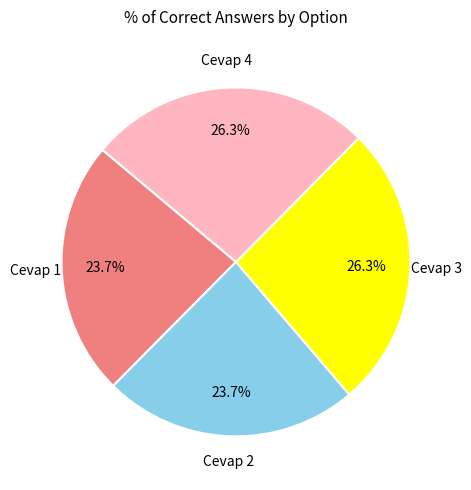

Does any single category account for the majority?

No